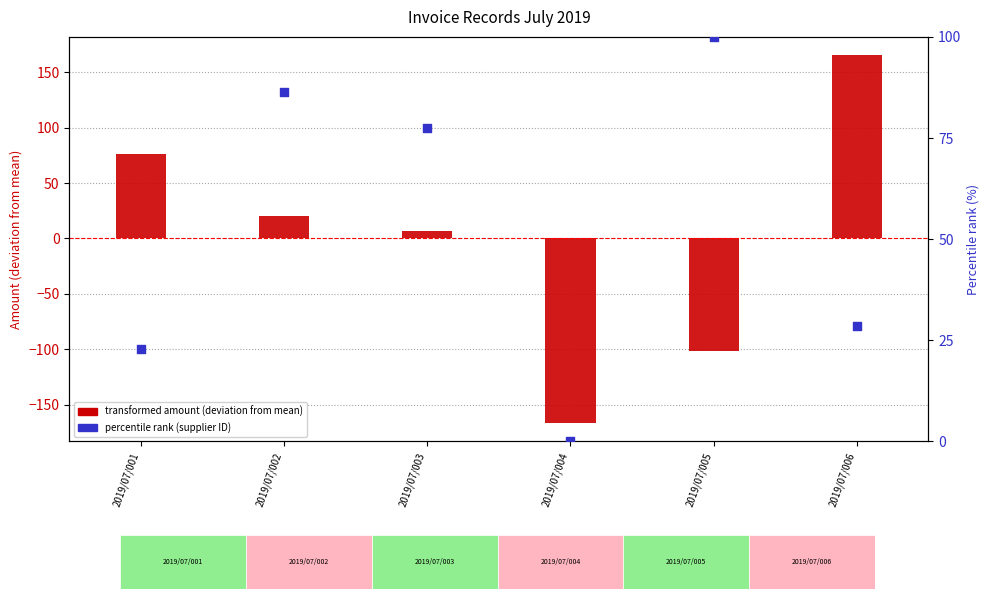

Which series has the largest total across all categories?

percentile rank (supplier ID)